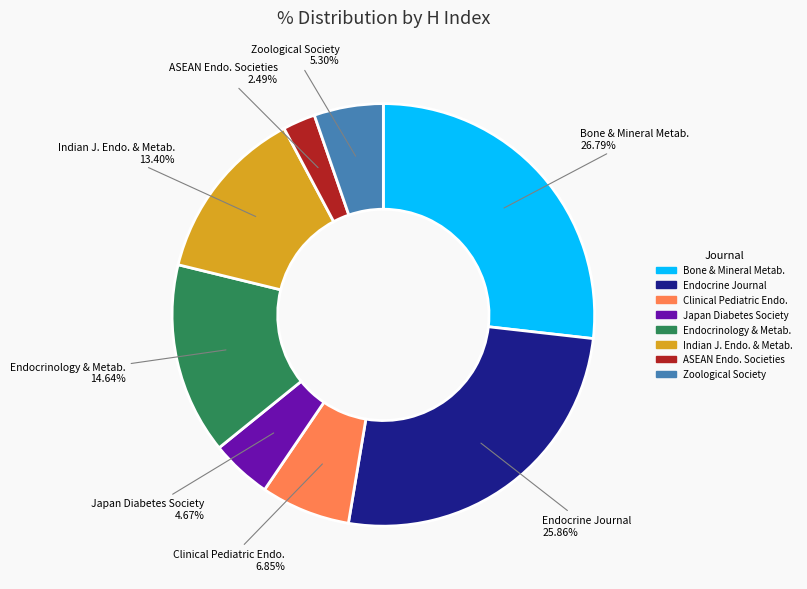

Is there a majority slice in this chart?

No